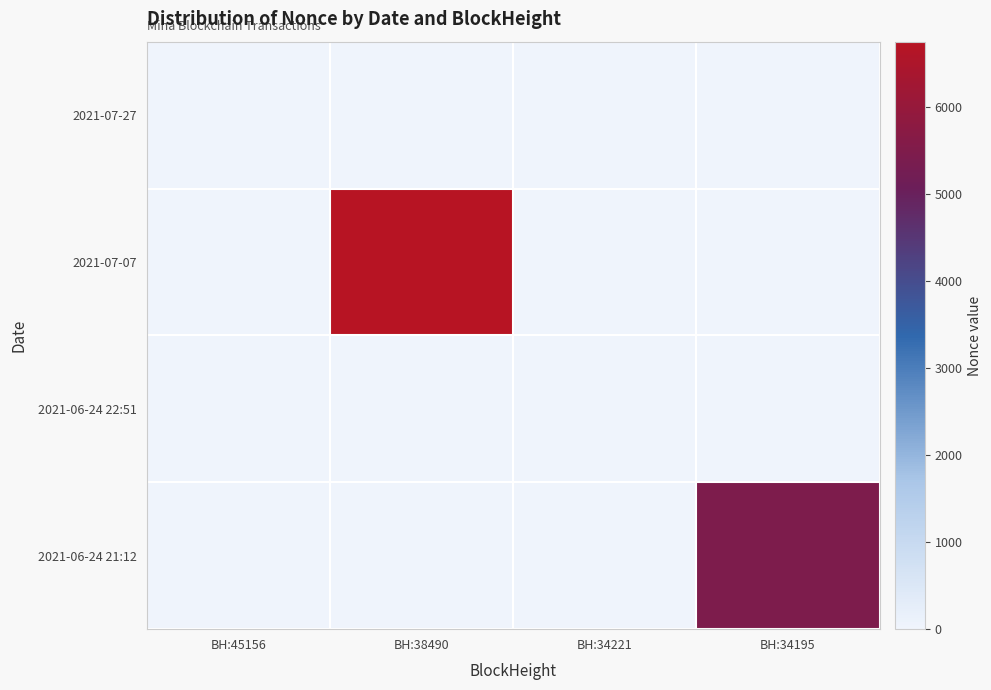

What is the maximum value shown in the chart?

6747